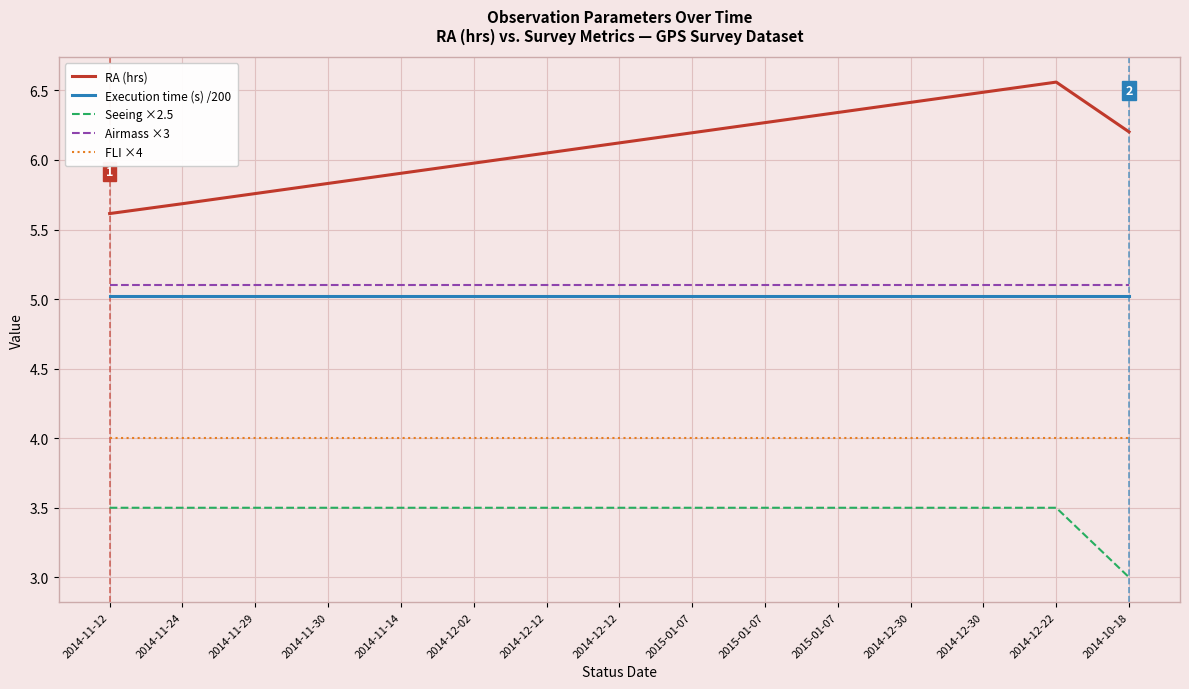

What is the average value of the RA (hrs) series?

6.1